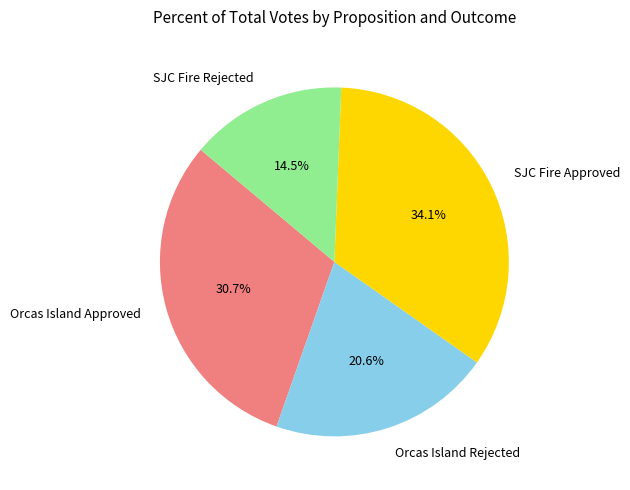

To the nearest percent, what is the difference between the largest and smallest slice percentages?

20%